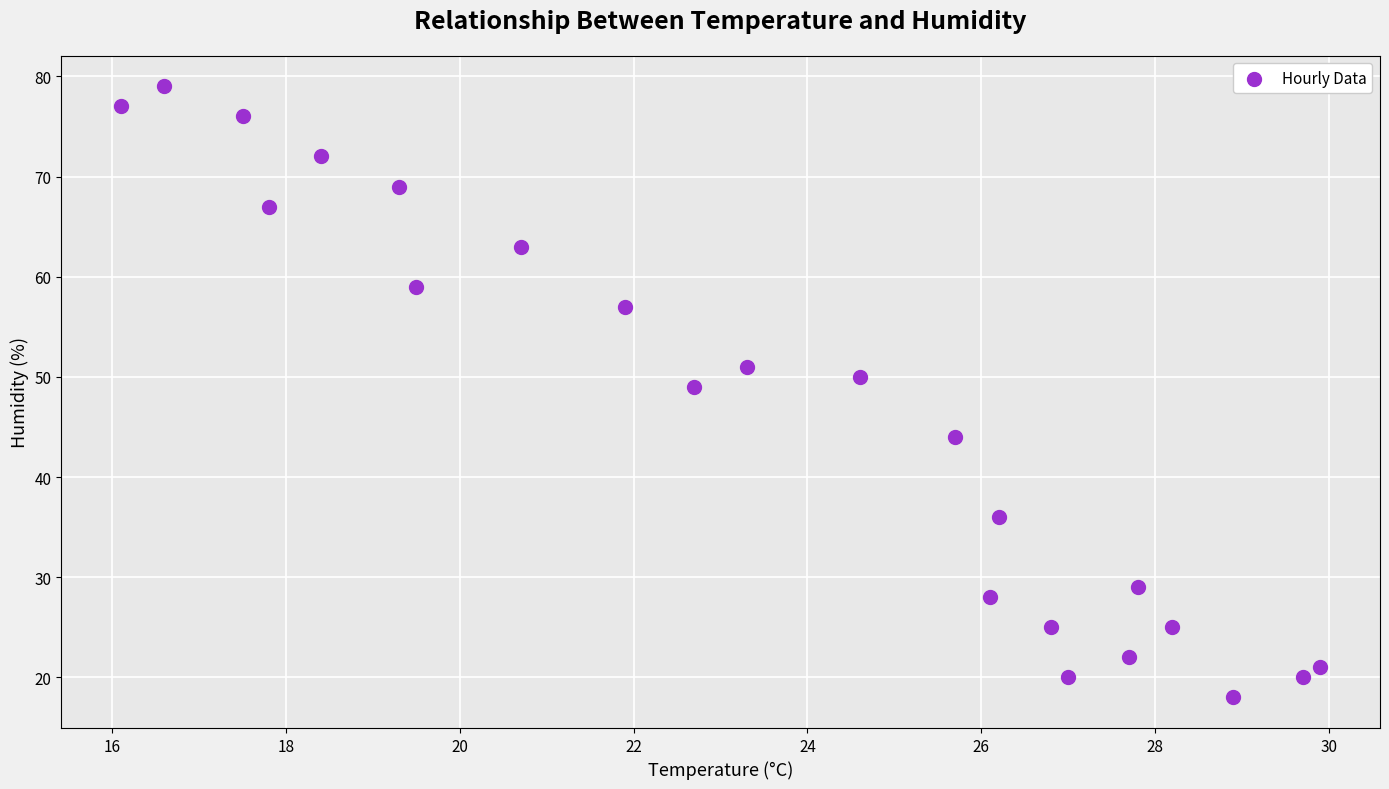

What Y value in the scatter plot is closest to 48?

49